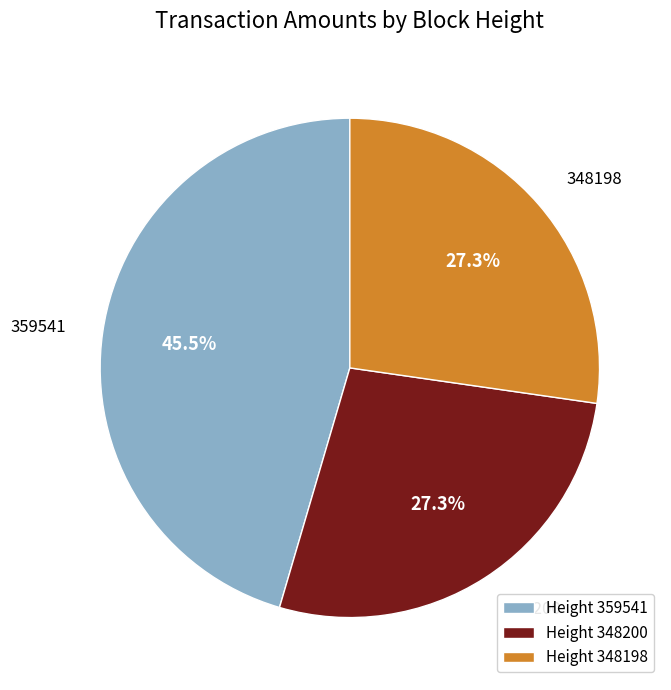

Count the number of slices in the pie.

3